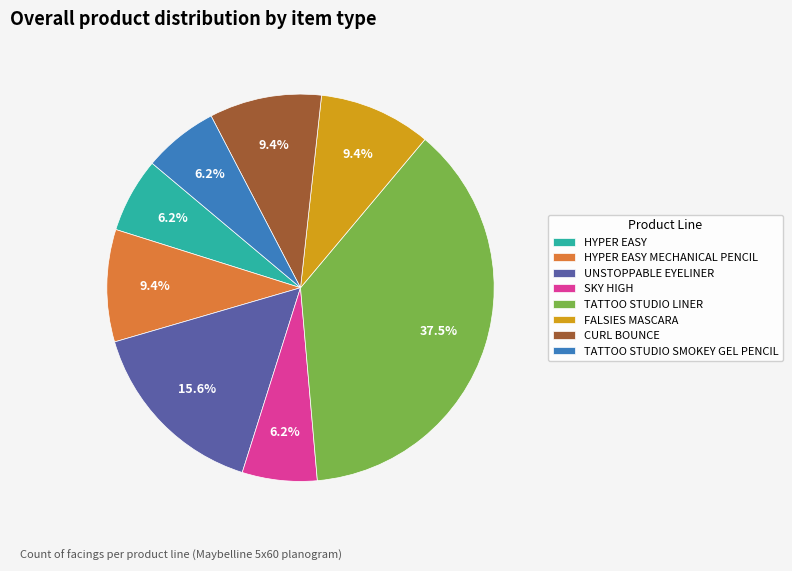

Count the number of slices in the pie.

8